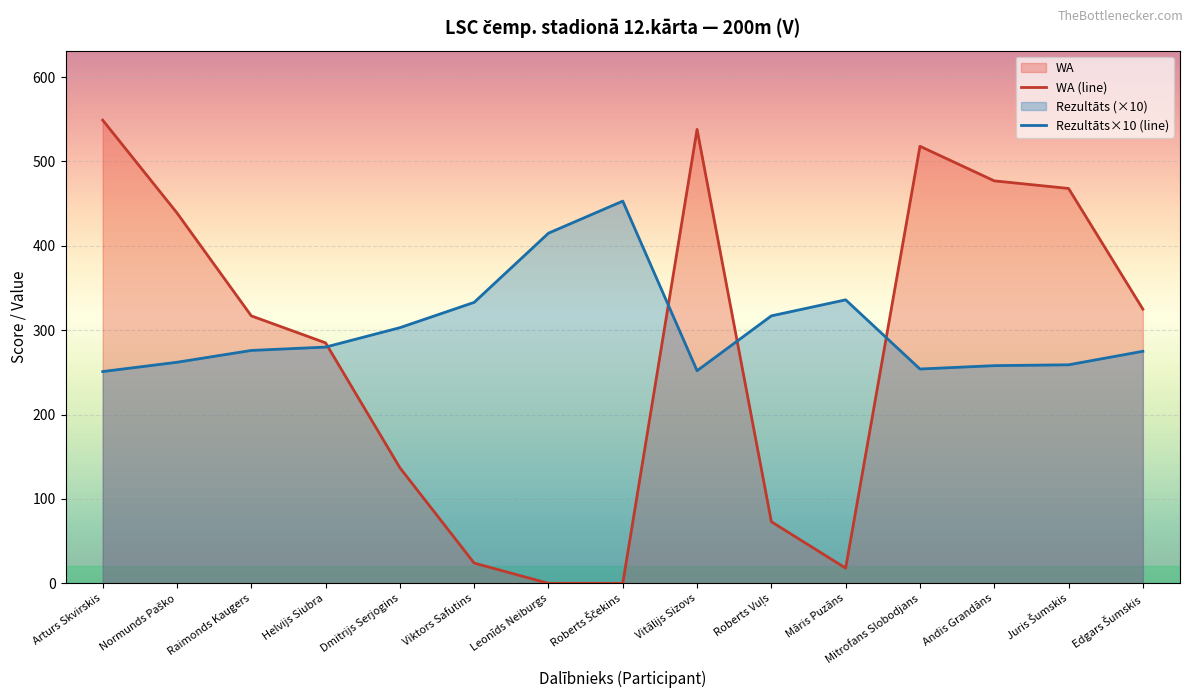

Which series has the widest spread of values?

WA (line)